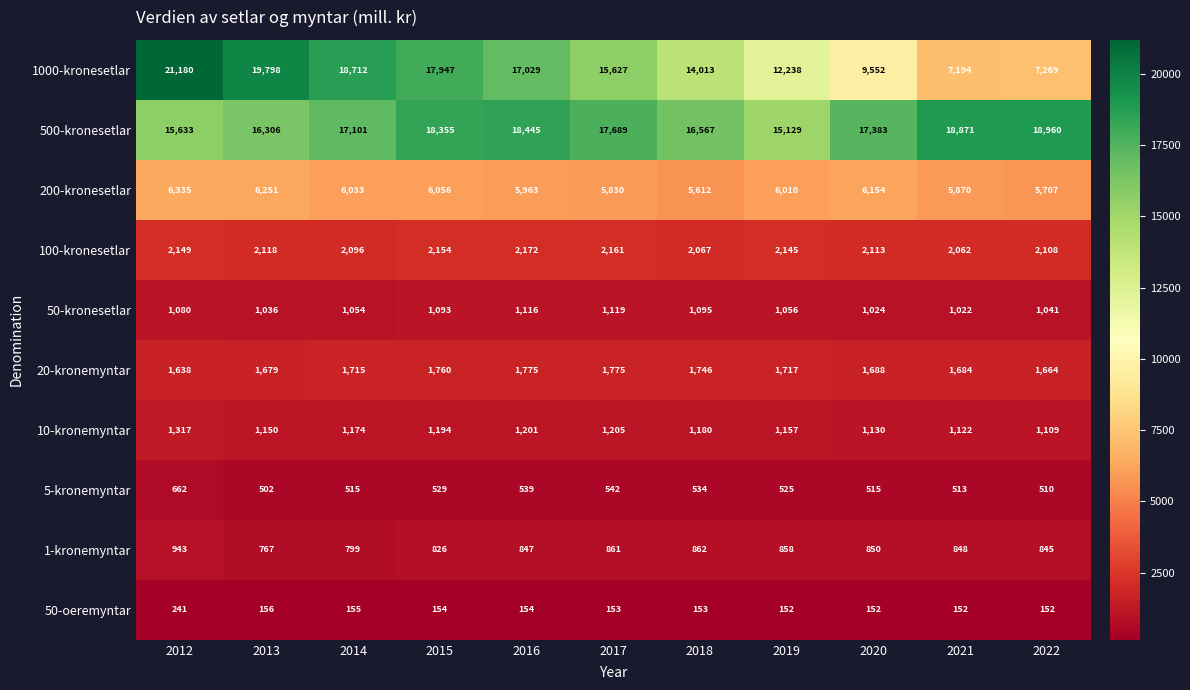

Is it true that 500-kronesetlar equals 25528 at 2014?

False